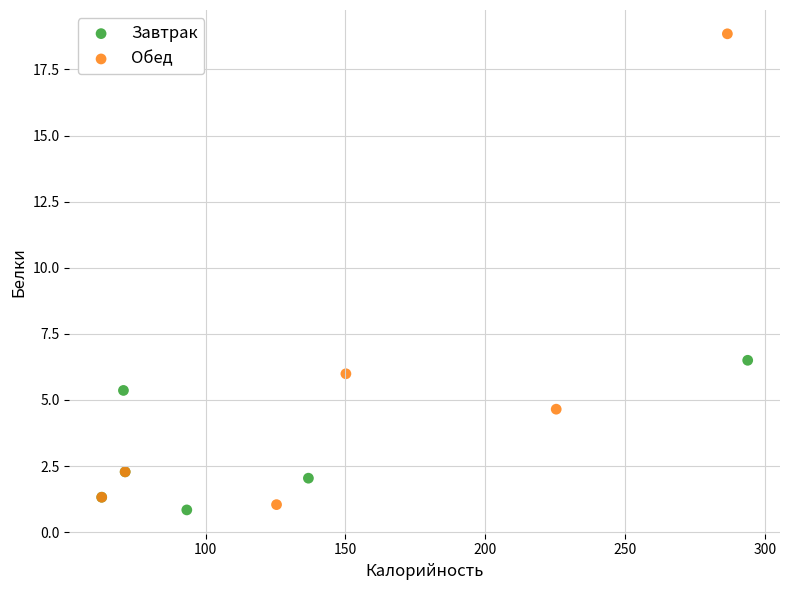

Which series reaches the maximum Y coordinate?

Обед